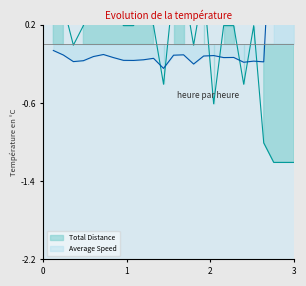

The value of Average Speed at 22 is -0.1. True or false?

False